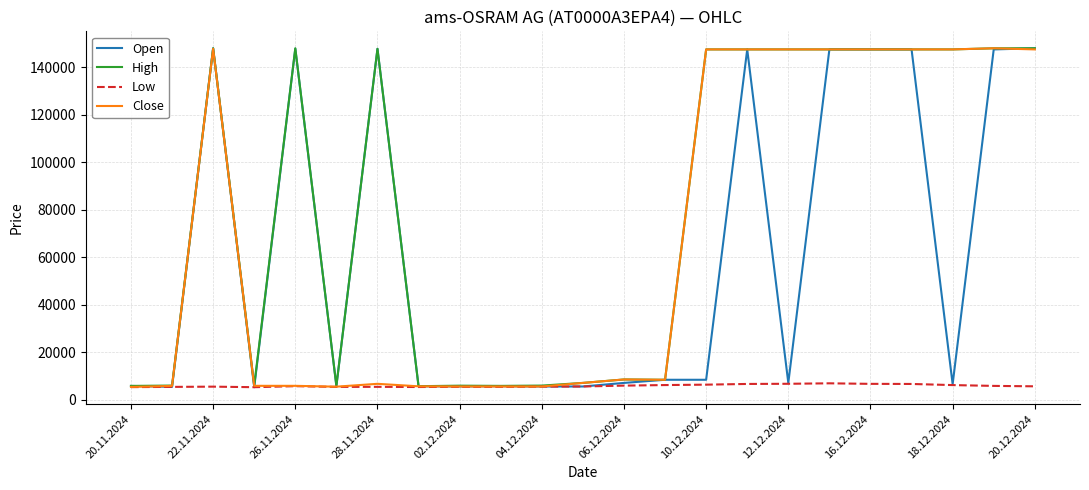

What is the maximum value for Open?

147875